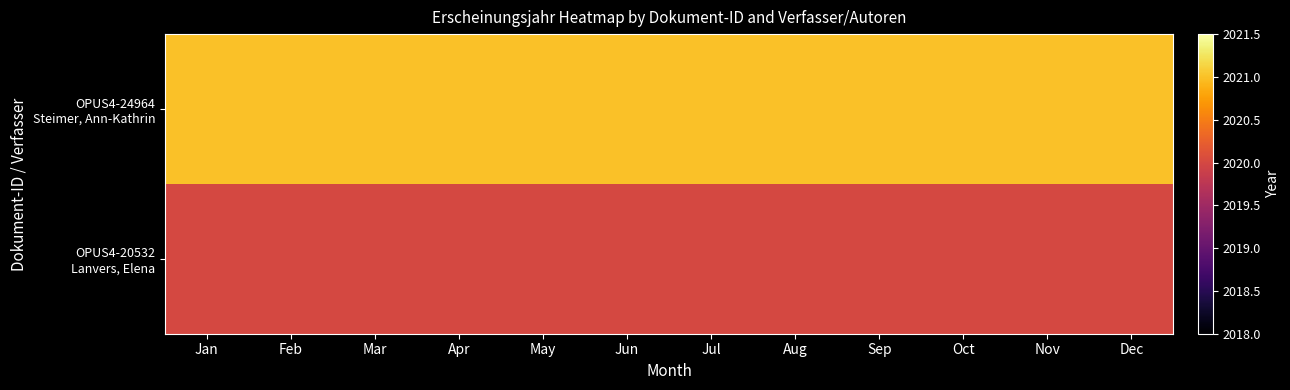

What is the total value across all series at Nov?

4041